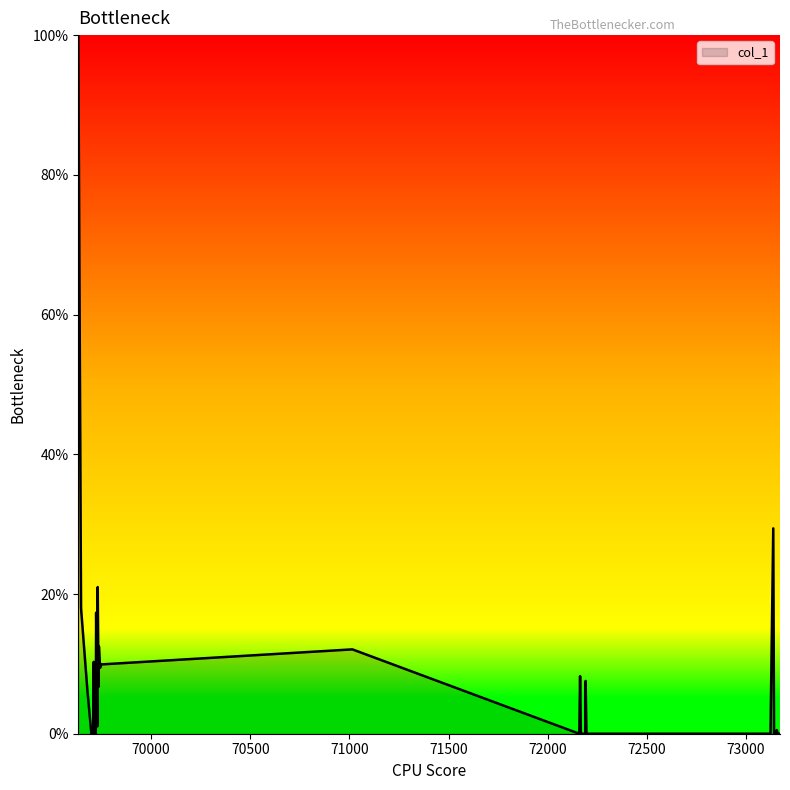

True or false: there are more than 1 points higher than both neighbors.

True